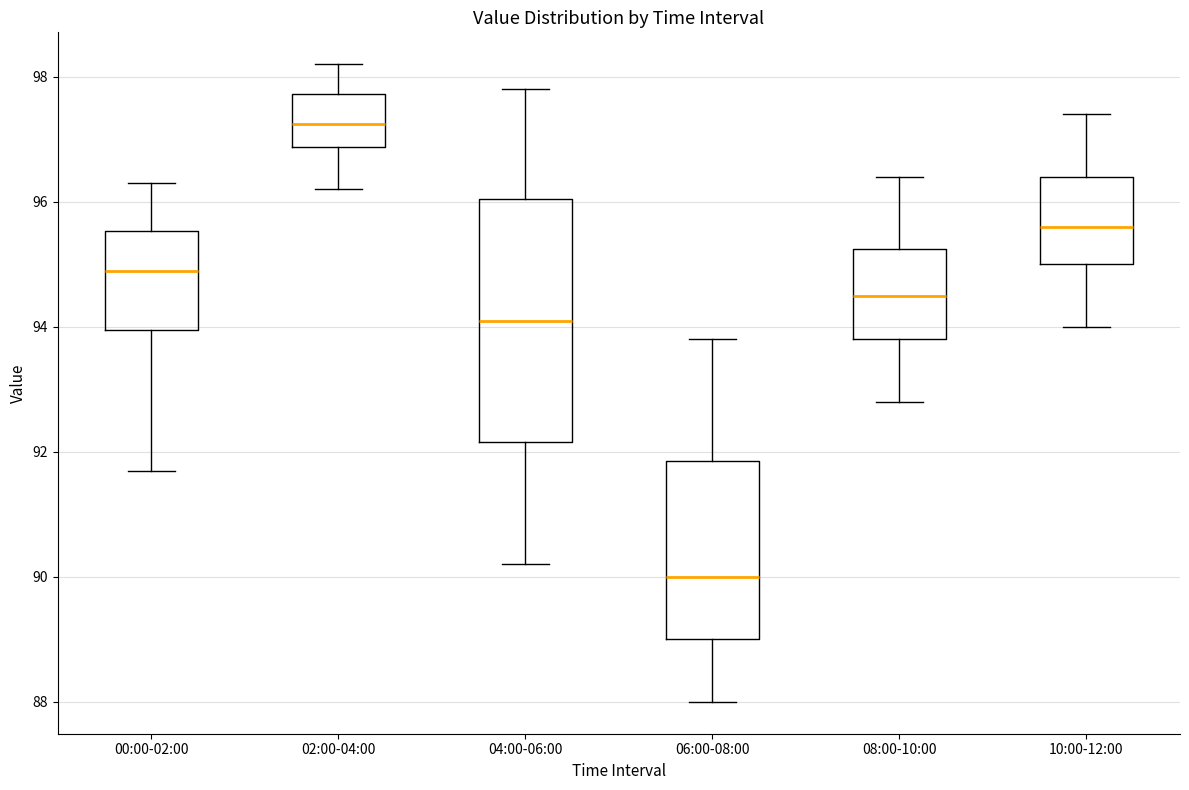

Reading left to right, read every box against the y-axis: the position of its median line, the range the box covers, and the ends of its whiskers. The values are not printed on the chart, so give them approximately, as read against the axis.

00:00-02:00: median 95.0, box 94.0 to 95.6, whiskers 91.8 to 96.4
02:00-04:00: median 97.2, box 96.8 to 97.8, whiskers 96.2 to 98.2
04:00-06:00: median 94.2, box 92.2 to 96.0, whiskers 90.2 to 97.8
06:00-08:00: median 90.0, box 89.0 to 91.8, whiskers 88.0 to 93.8
08:00-10:00: median 94.6, box 93.8 to 95.2, whiskers 92.8 to 96.4
10:00-12:00: median 95.6, box 95.0 to 96.4, whiskers 94.0 to 97.4